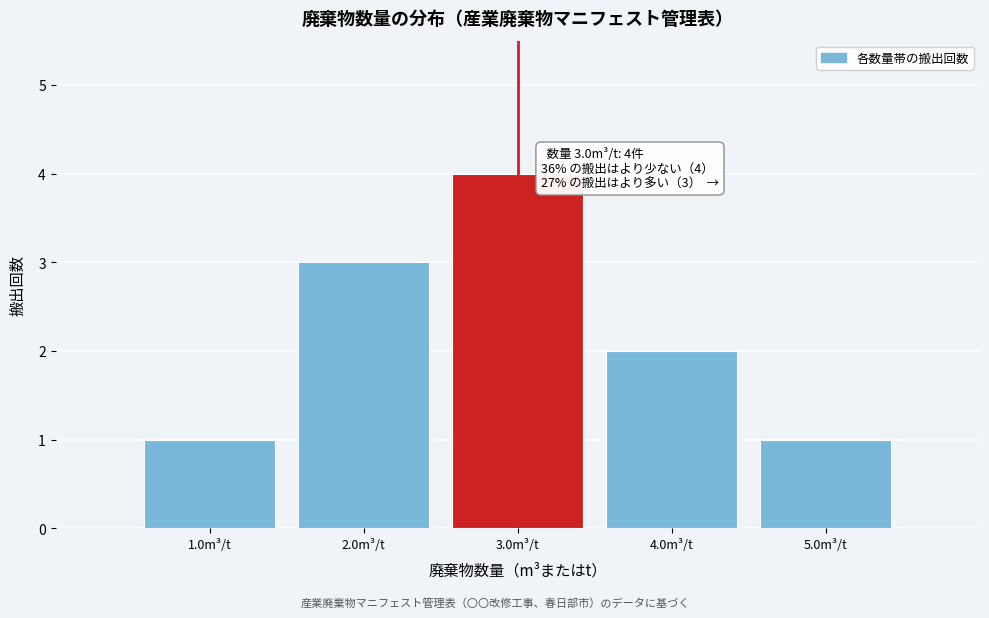

Over which range of the x-axis is the bar tallest?

2.5 to 3.5